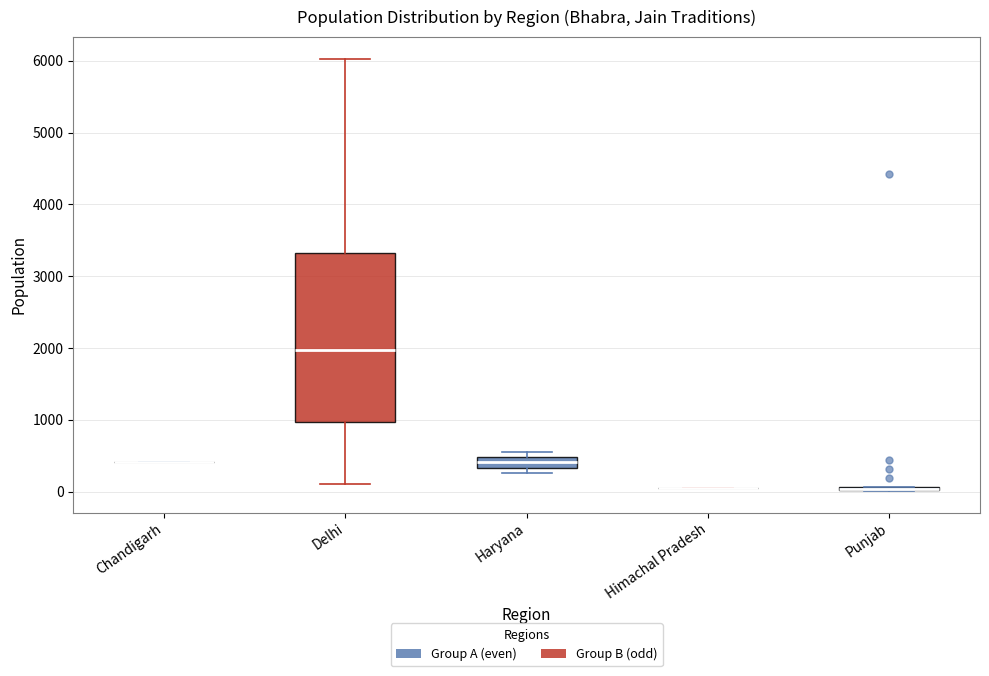

Which box is the tallest, from its lower edge to its upper edge?

Delhi